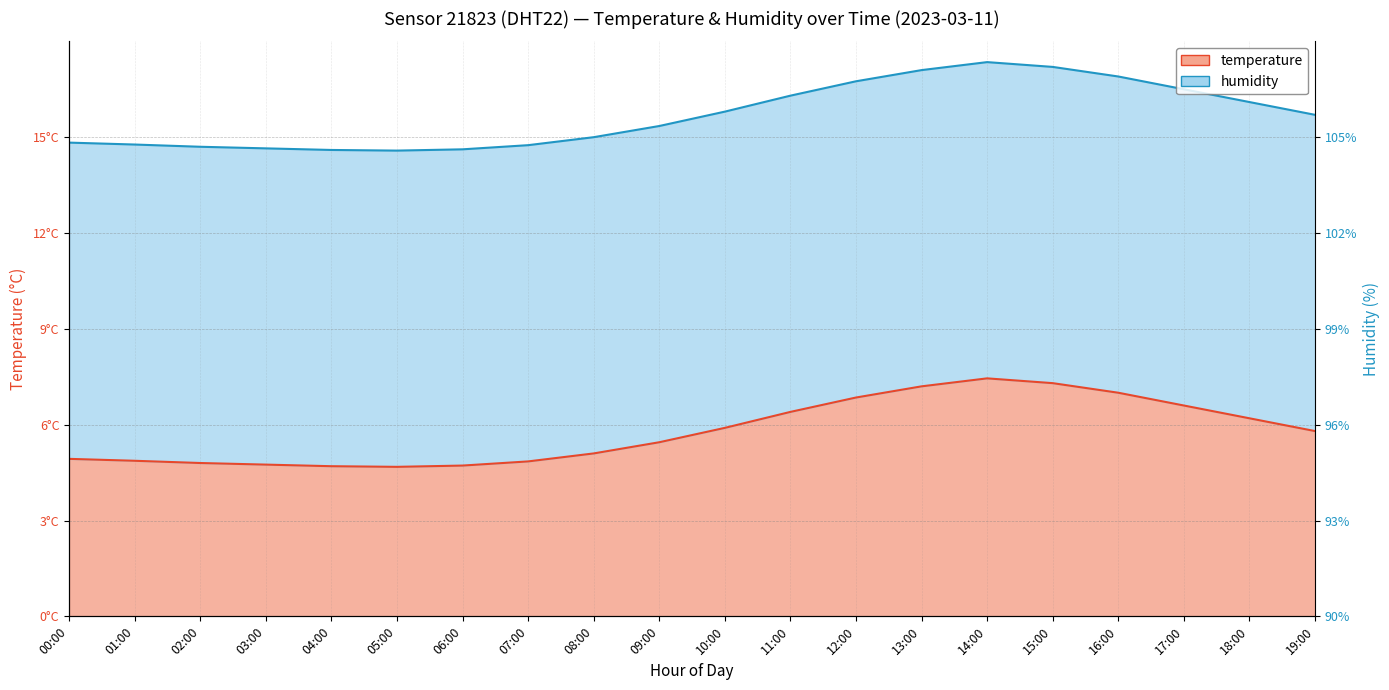

Approximately how many times larger is the value at 19:00 compared to 04:00?

1.2